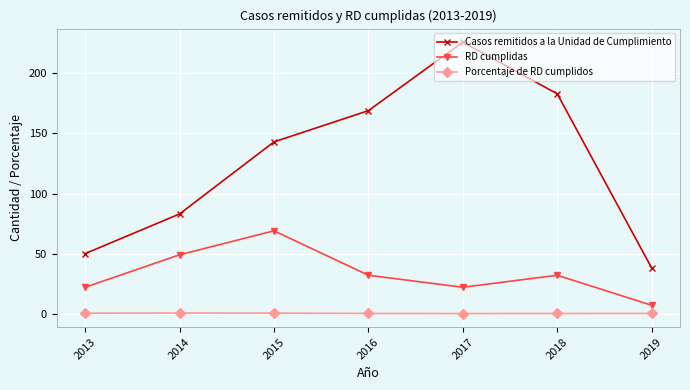

In Porcentaje de RD cumplidos, how many points are higher than both neighbors (excluding endpoints)?

1